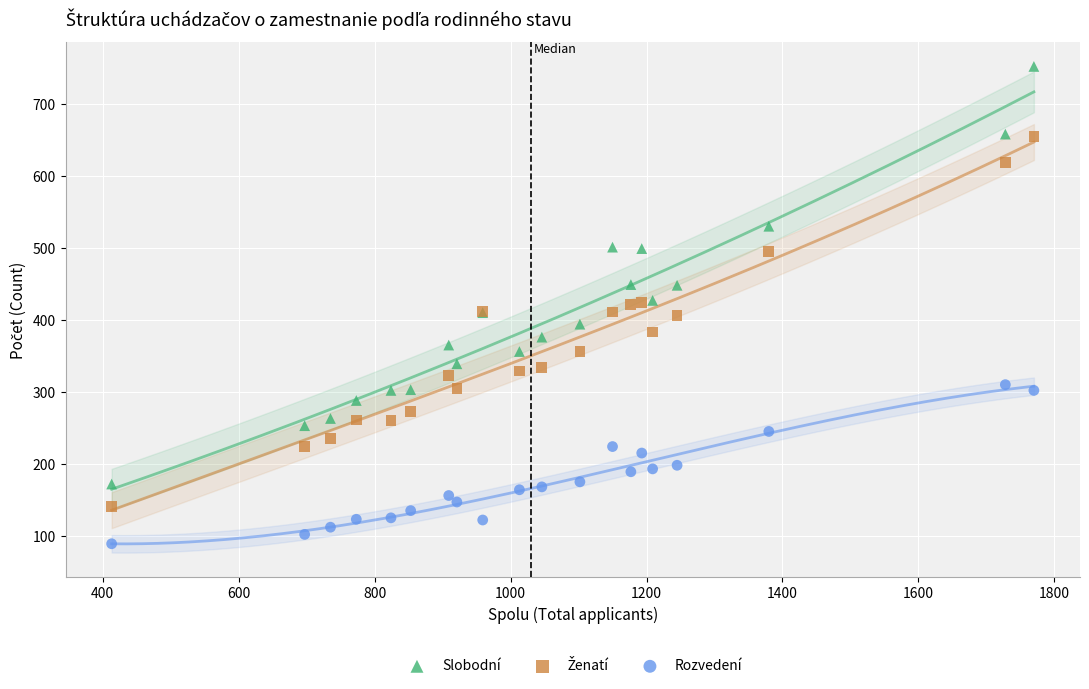

Which series has the largest Y range (max minus min)?

Slobodní